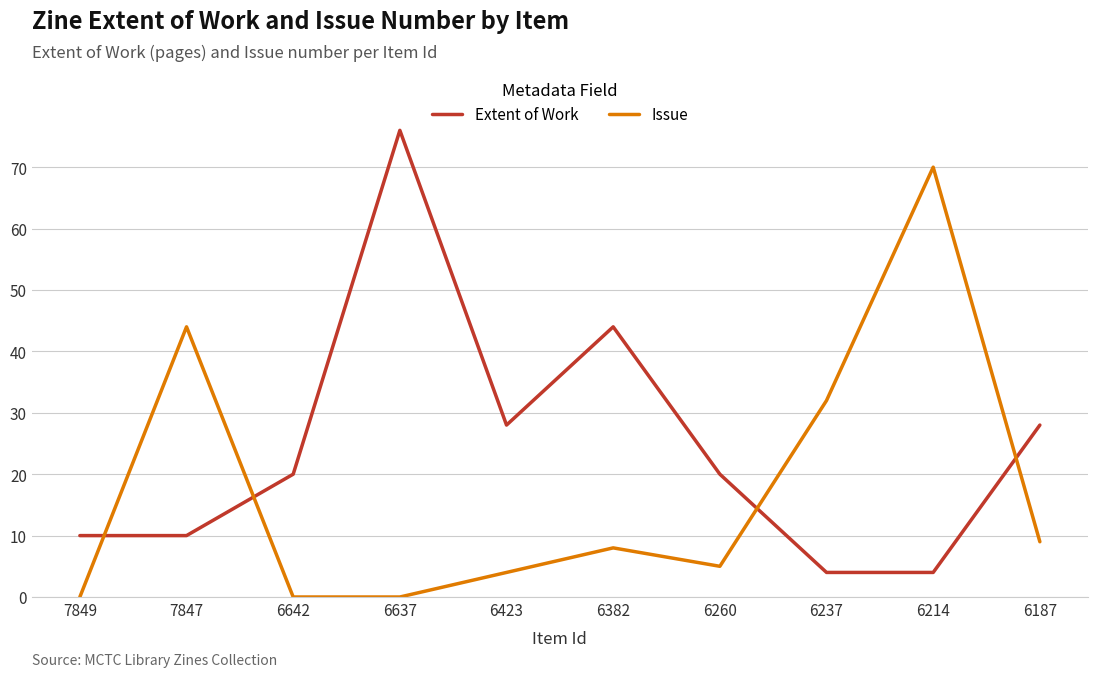

Rank the series by their maximum value, from highest to lowest.

Extent of Work, Issue